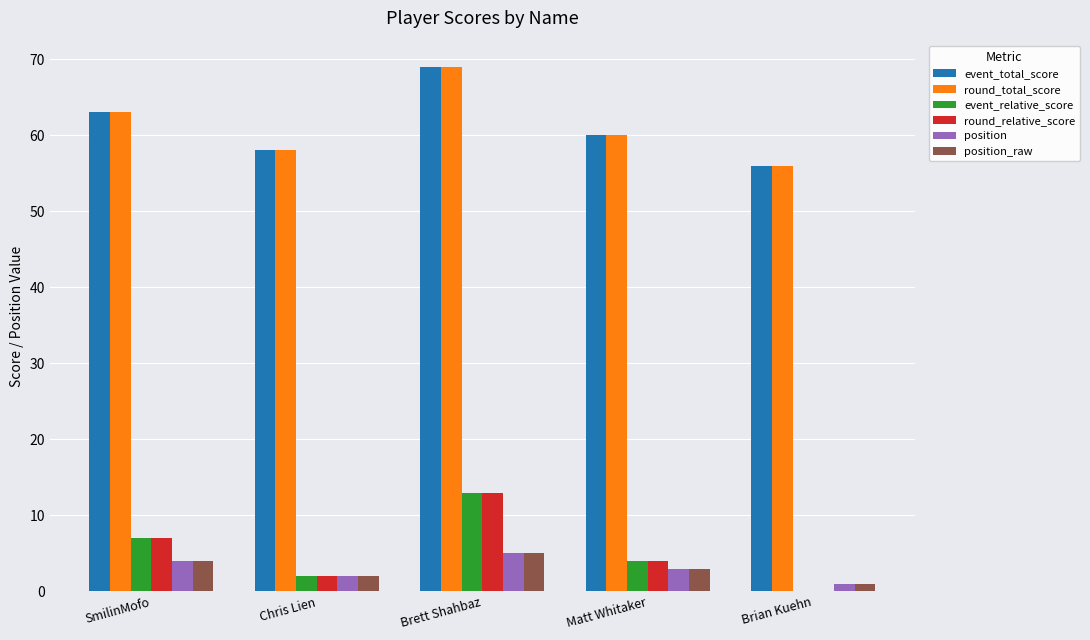

What is the maximum value for event_total_score?

69